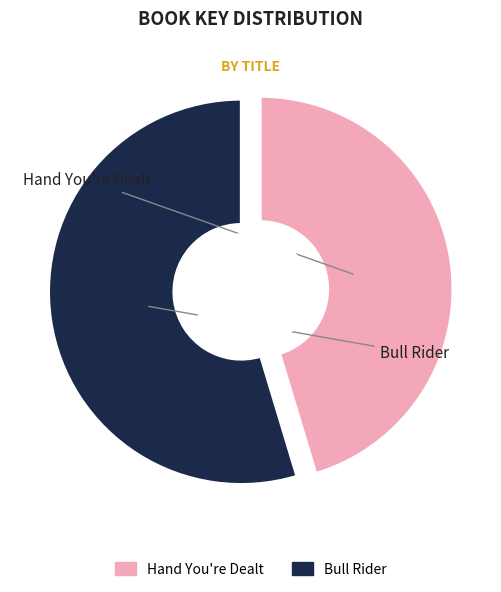

To the nearest percent, what is the difference between the Bull Rider and Hand You're Dealt slice percentages?

9%